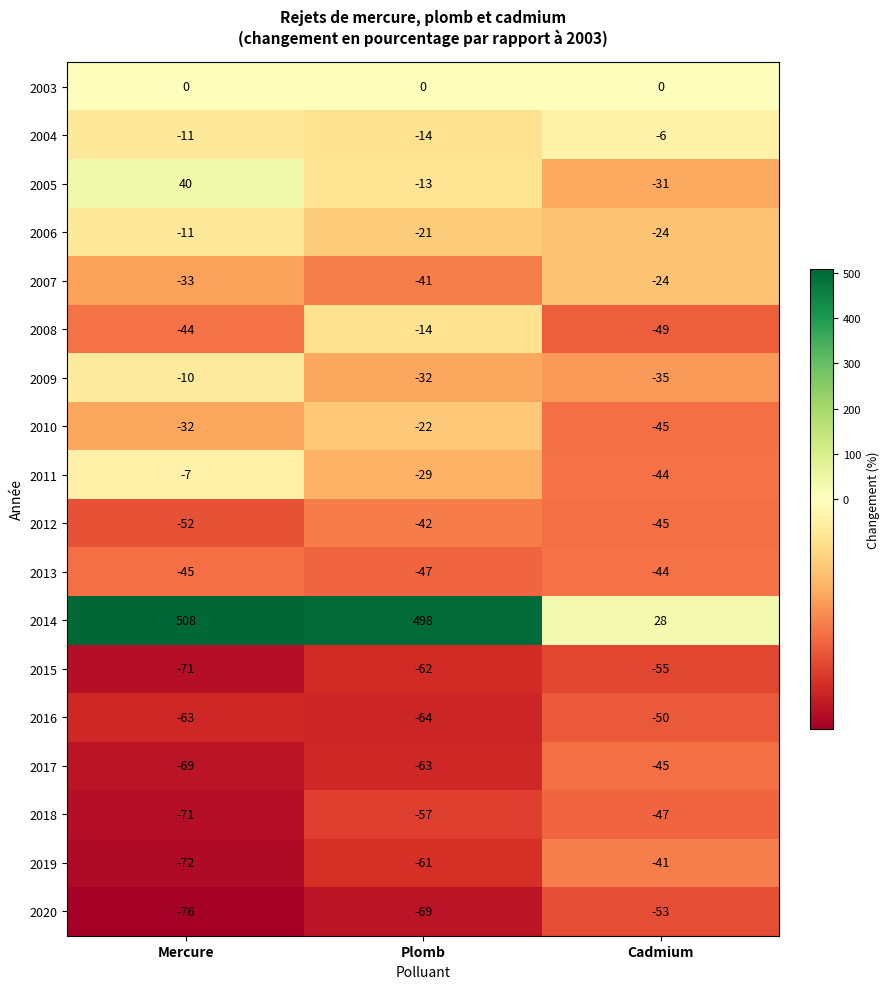

Rank the series by their maximum value, from lowest to highest.

2015, 2020, 2016, 2018, 2017, 2013, 2012, 2019, 2007, 2010, 2008, 2006, 2009, 2011, 2004, 2003, 2005, 2014